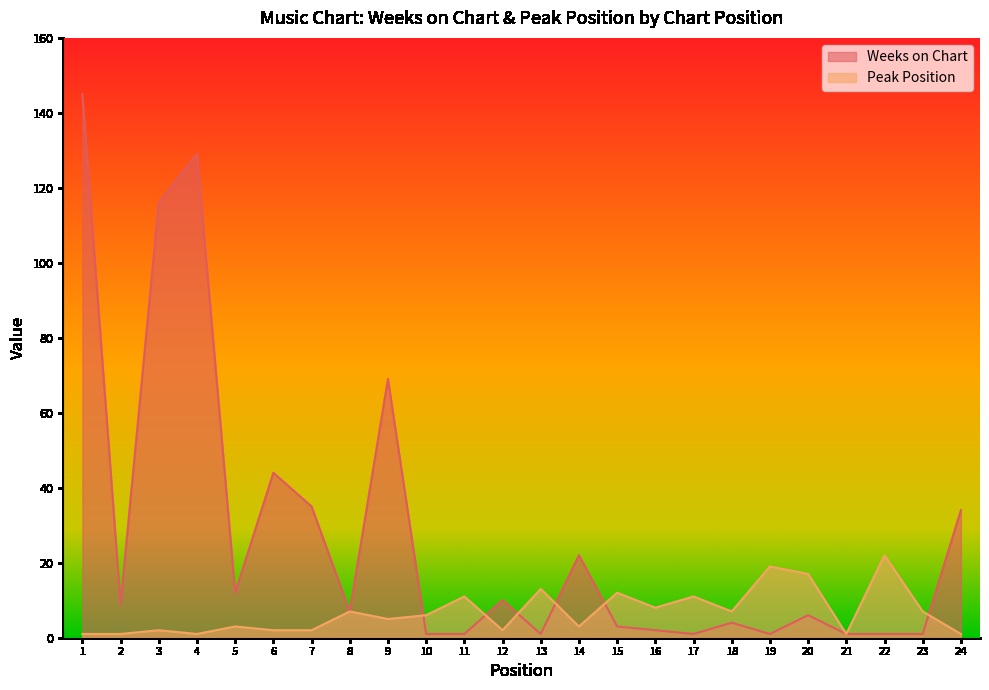

In Weeks on Chart, how many points are higher than both neighbors (excluding endpoints)?

7